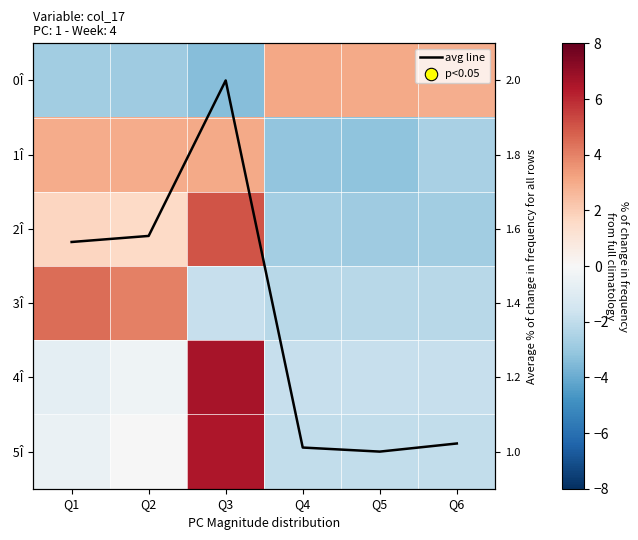

The value of 3Î at Q1 is 1.5. True or false?

False